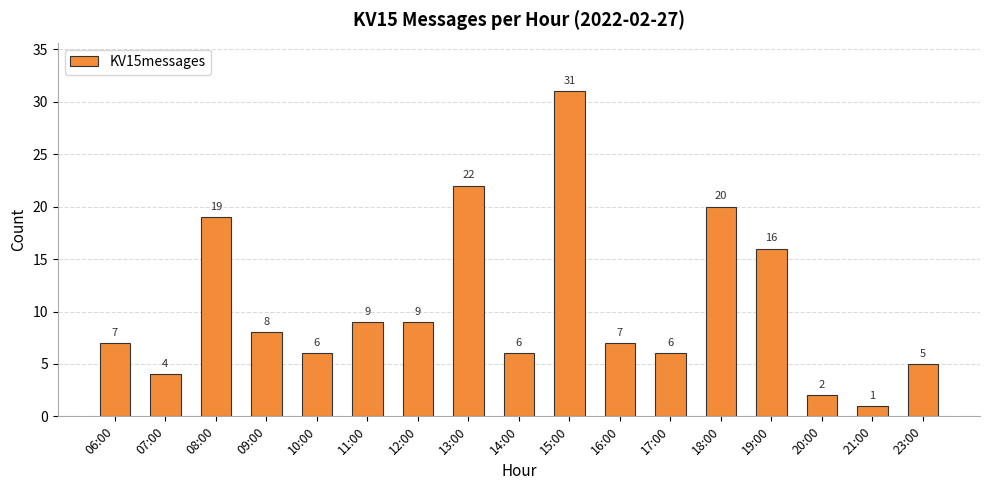

How many bars are there in total?

17